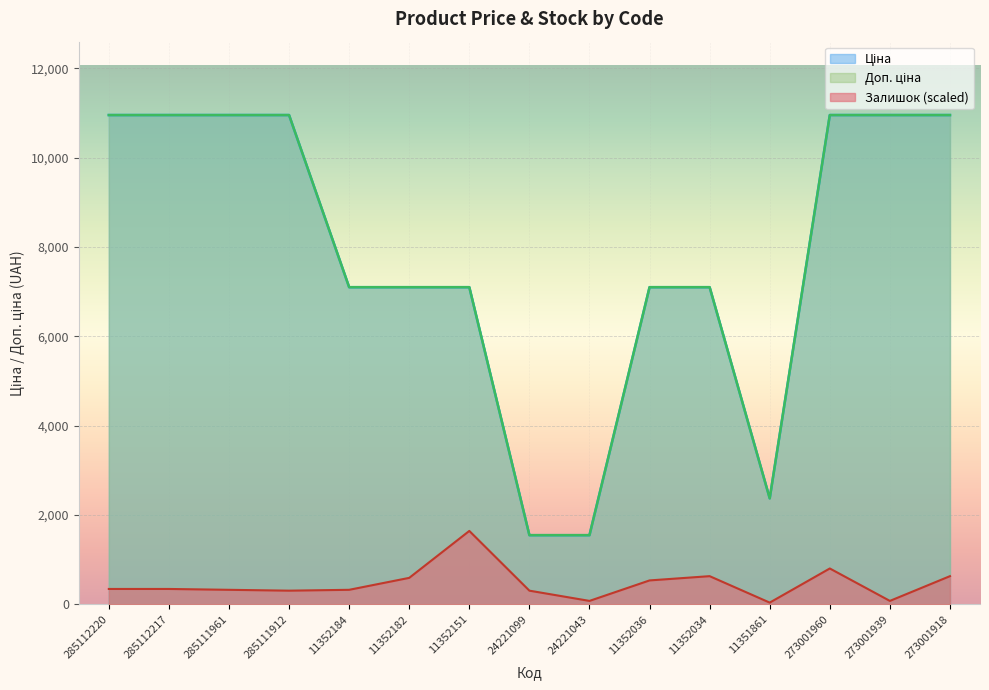

What is the difference between the maximum and minimum values in the Доп. ціна series?

9404.0